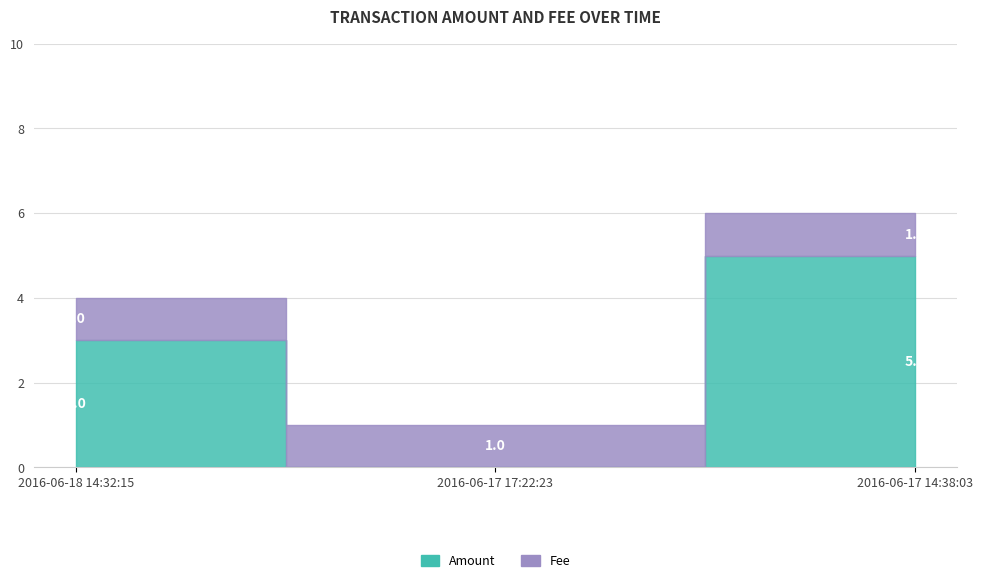

List the series in order of their peak value, lowest first.

Fee, Amount